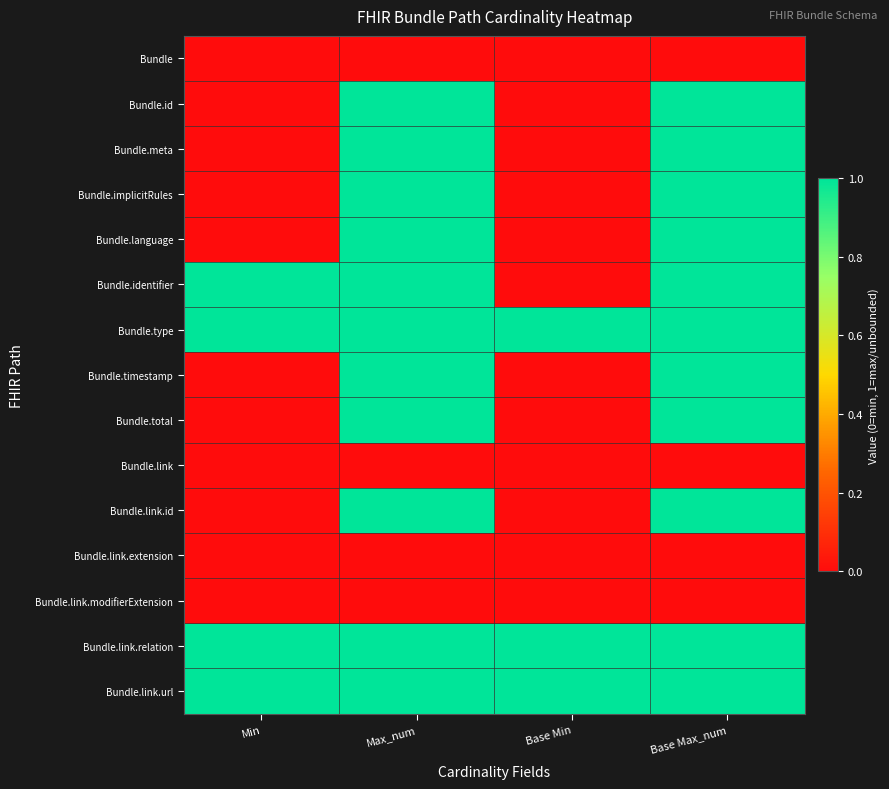

Reading left to right, transcribe all the data shown in this chart.

Bundle: Min=0	Max_num=0	Base Min=0	Base Max_num=0
Bundle.id: Min=0	Max_num=1	Base Min=0	Base Max_num=1
Bundle.meta: Min=0	Max_num=1	Base Min=0	Base Max_num=1
Bundle.implicitRules: Min=0	Max_num=1	Base Min=0	Base Max_num=1
Bundle.language: Min=0	Max_num=1	Base Min=0	Base Max_num=1
Bundle.identifier: Min=1	Max_num=1	Base Min=0	Base Max_num=1
Bundle.type: Min=1	Max_num=1	Base Min=1	Base Max_num=1
Bundle.timestamp: Min=0	Max_num=1	Base Min=0	Base Max_num=1
Bundle.total: Min=0	Max_num=1	Base Min=0	Base Max_num=1
Bundle.link: Min=0	Max_num=0	Base Min=0	Base Max_num=0
Bundle.link.id: Min=0	Max_num=1	Base Min=0	Base Max_num=1
Bundle.link.extension: Min=0	Max_num=0	Base Min=0	Base Max_num=0
Bundle.link.modifierExtension: Min=0	Max_num=0	Base Min=0	Base Max_num=0
Bundle.link.relation: Min=1	Max_num=1	Base Min=1	Base Max_num=1
Bundle.link.url: Min=1	Max_num=1	Base Min=1	Base Max_num=1